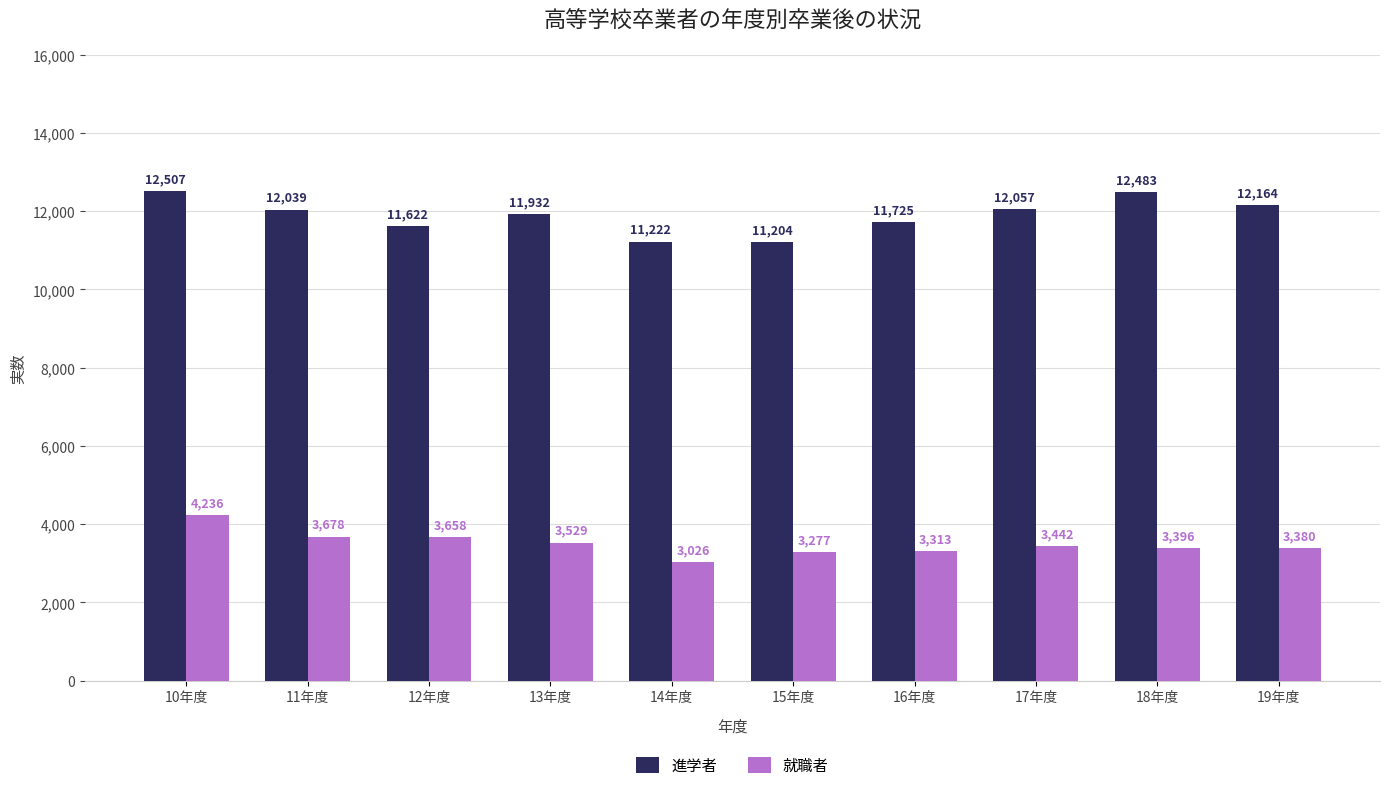

What is the greatest value displayed?

12507